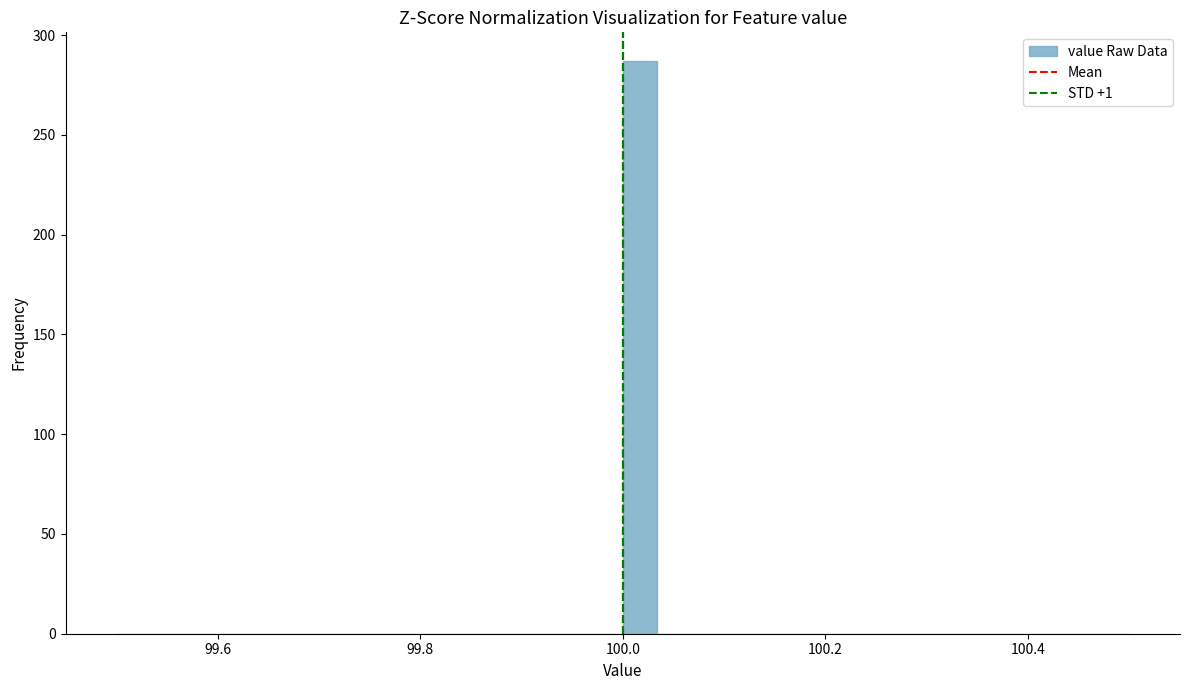

Read against the x-axis, roughly where is the centre of the tallest bar?

100.02